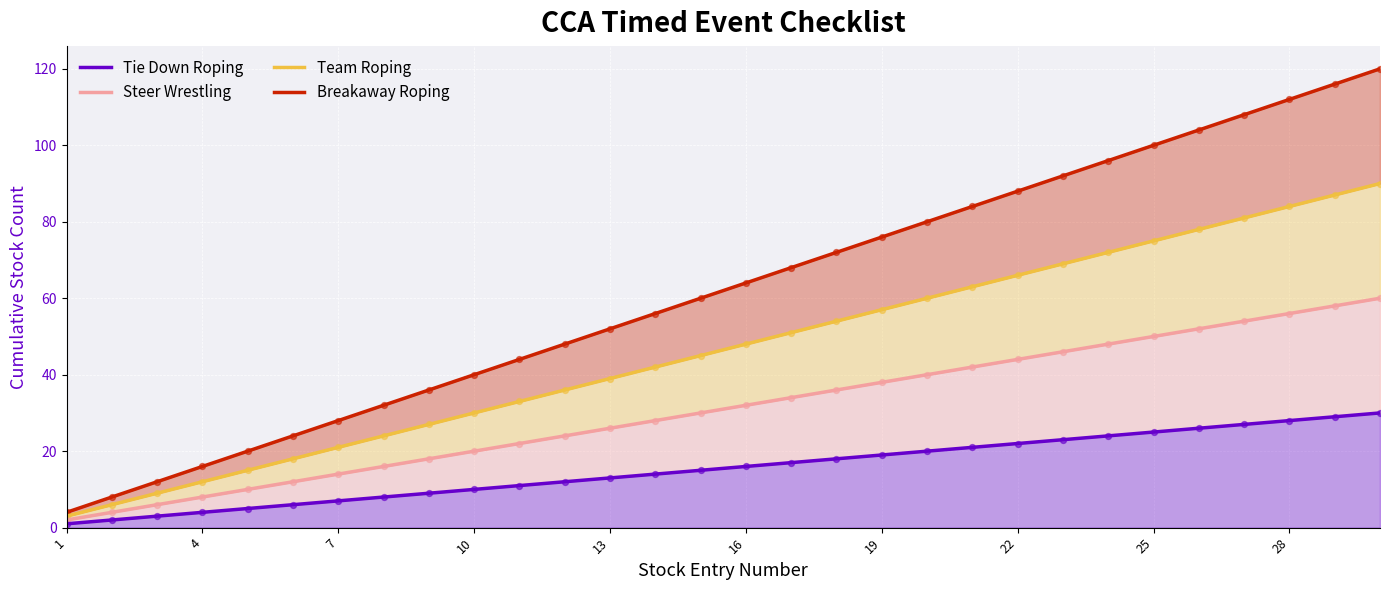

Which series contains the lowest Y value?

Tie Down Roping